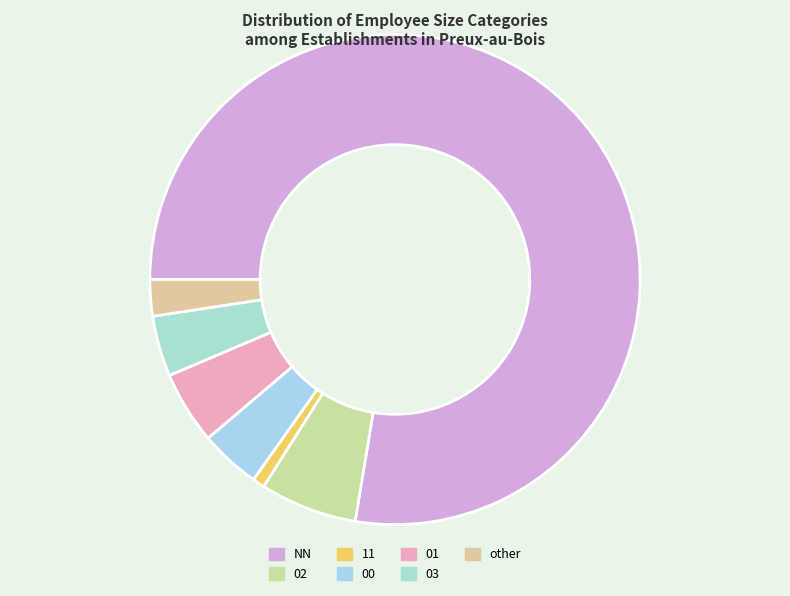

What is the largest slice in the pie chart?

NN